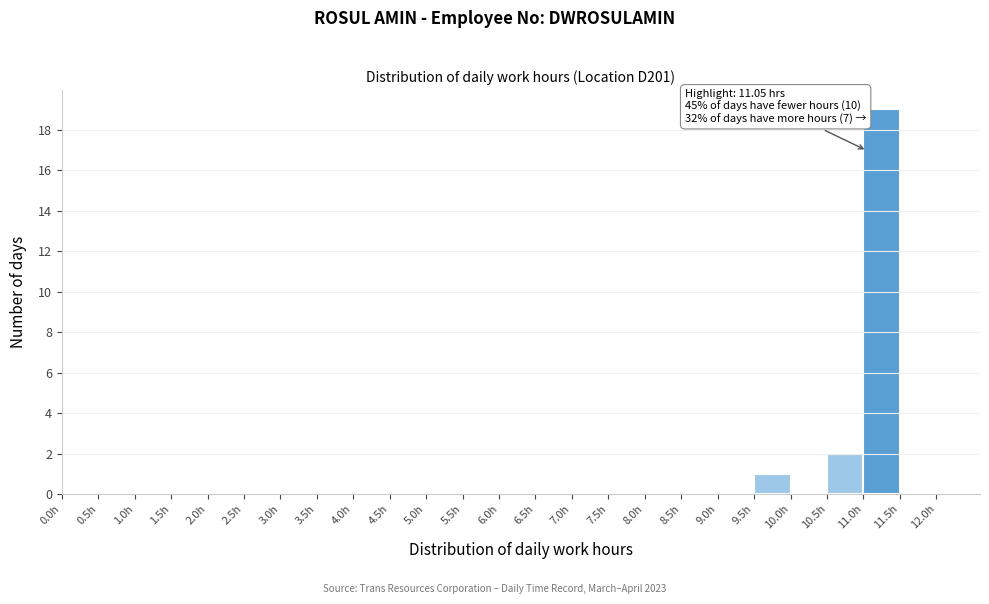

Which range on the x-axis has the tallest bar?

11.0 to 11.5